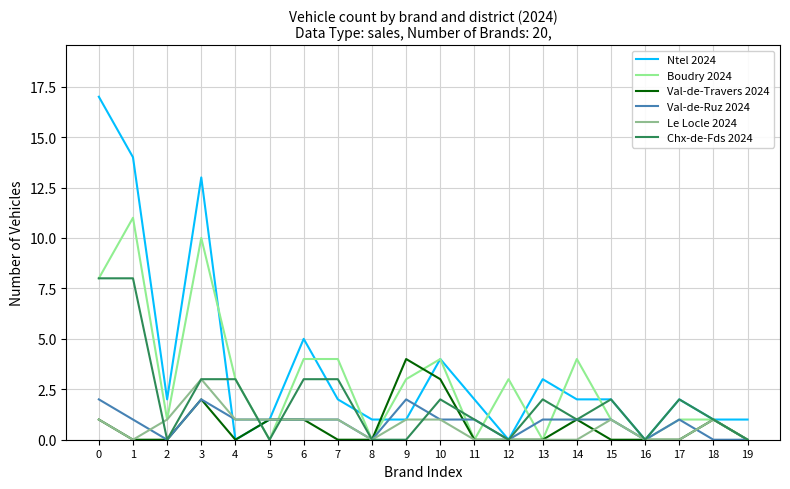

What is the spread (max minus min) of values at 19?

1